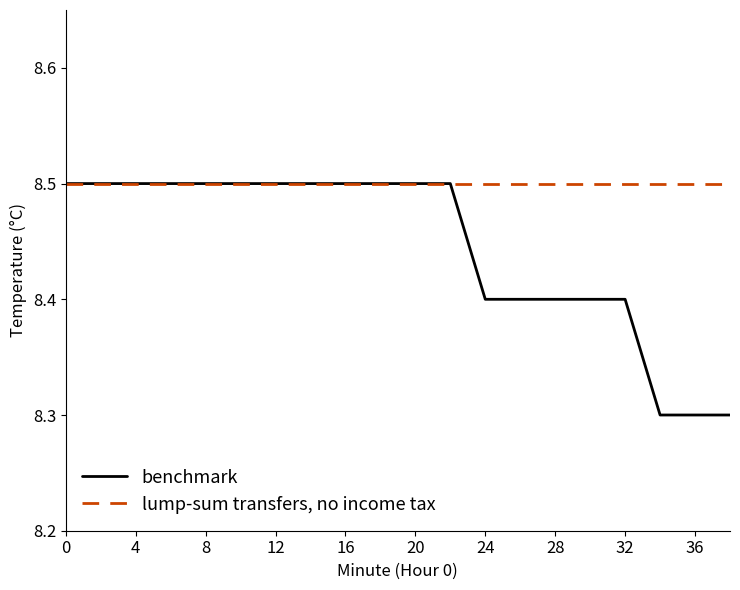

Which series has the largest total across all categories?

lump-sum transfers, no income tax